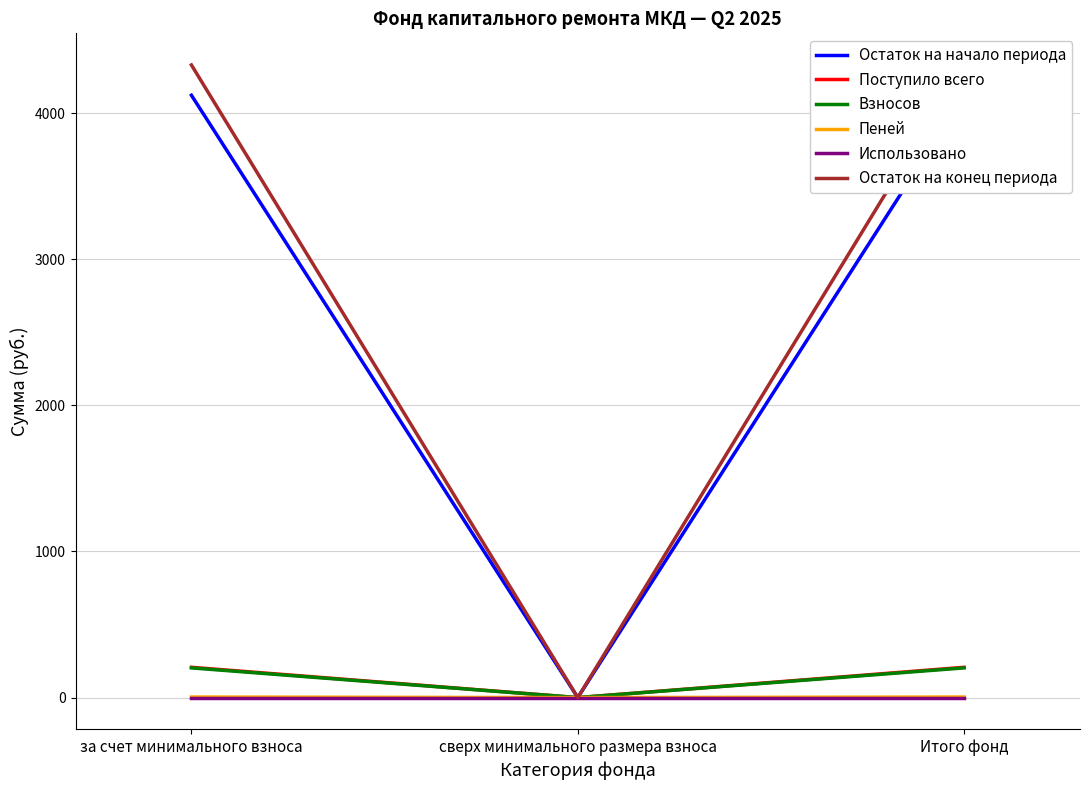

List the series in order of their peak value, highest first.

Остаток на конец периода, Остаток на начало периода, Поступило всего, Взносов, Пеней, Использовано